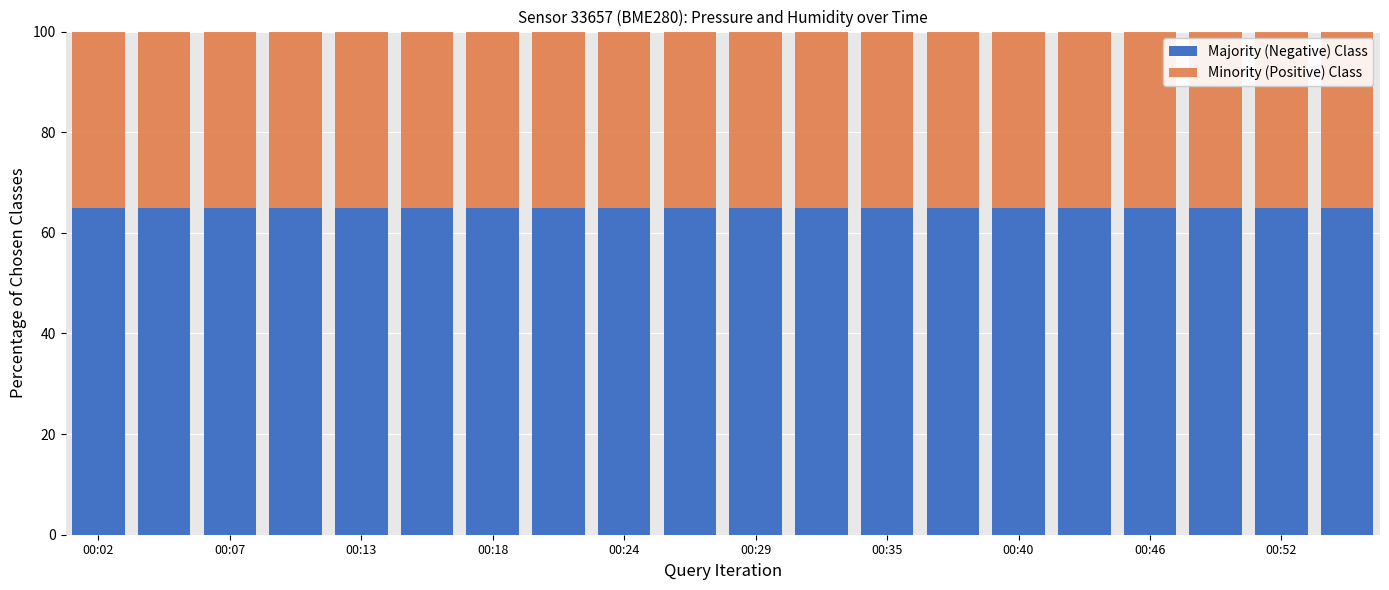

What is the highest value of the Majority (Negative) Class series?

65